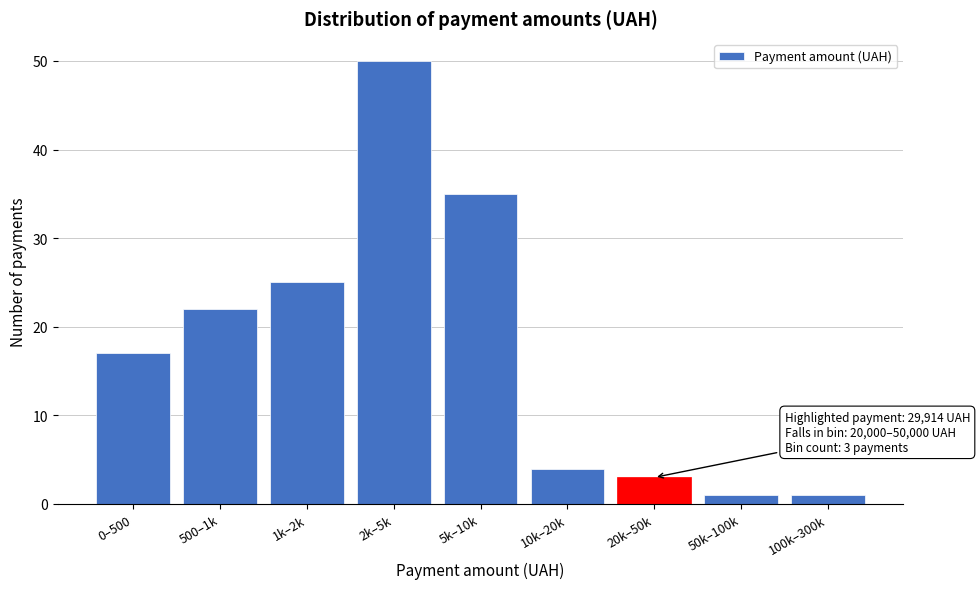

Reading left to right, list all the values displayed in this chart.

0–500=17	500–1k=22	1k–2k=25	2k–5k=50	5k–10k=35	10k–20k=4	20k–50k=3	50k–100k=1	100k–300k=1